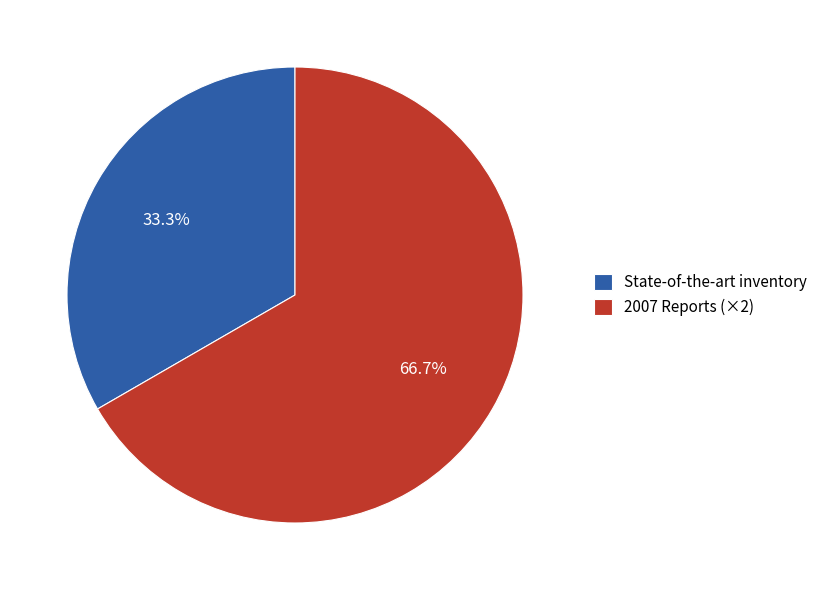

Is there a majority slice in this chart?

Yes